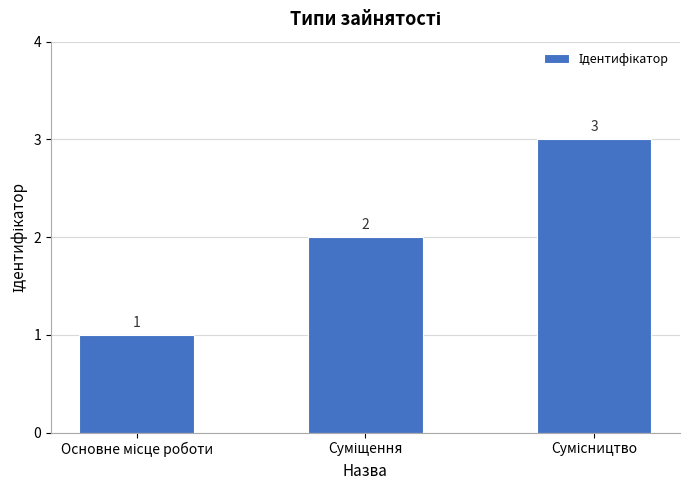

Count the values in the range 1 to 3.

3